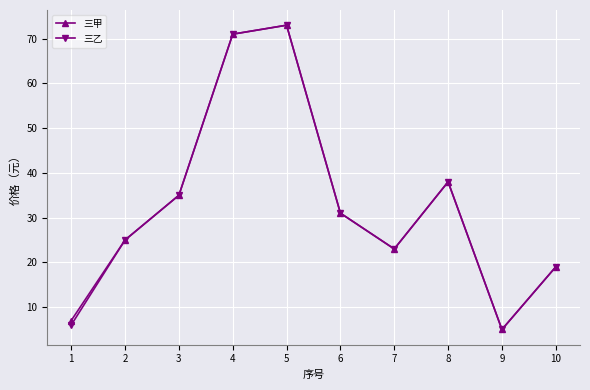

How many data points does each series have?

10